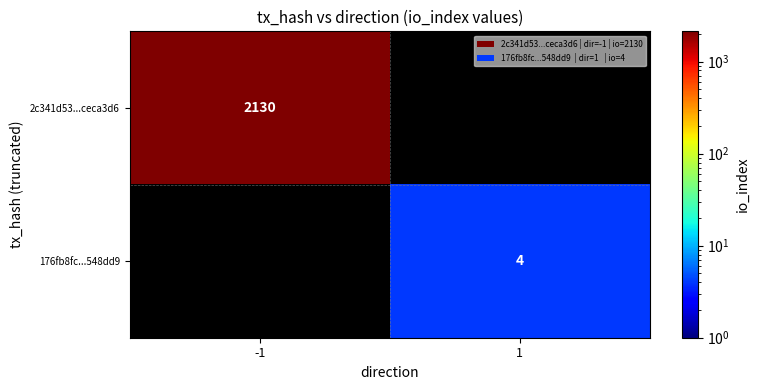

Which label corresponds to the largest value in the chart?

-1